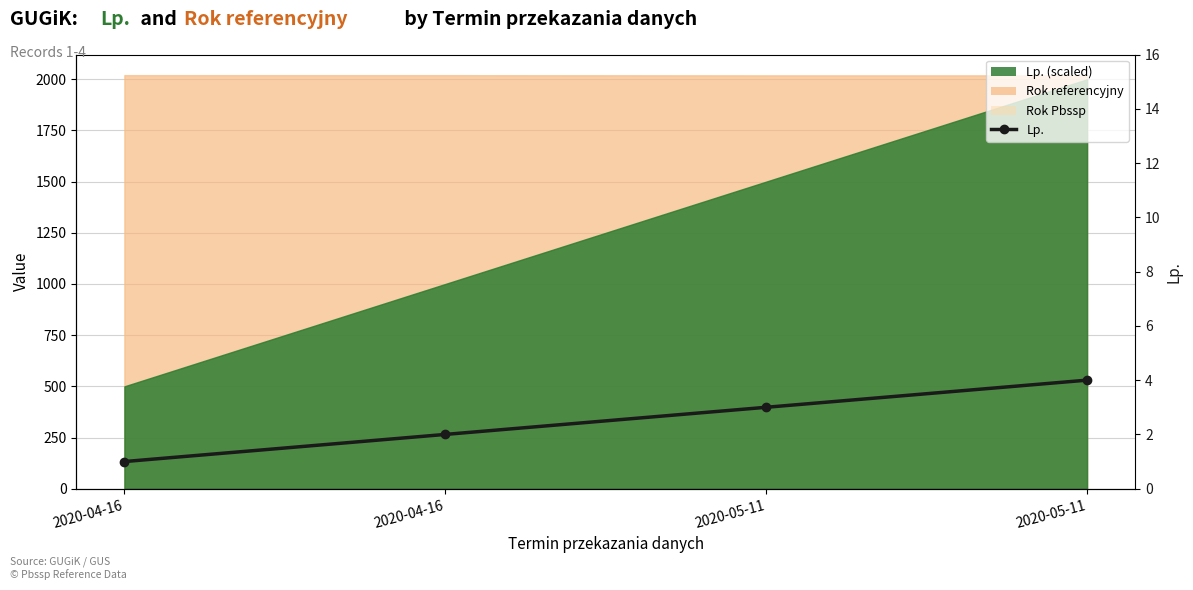

What value does the data have at 2020-04-16?

1